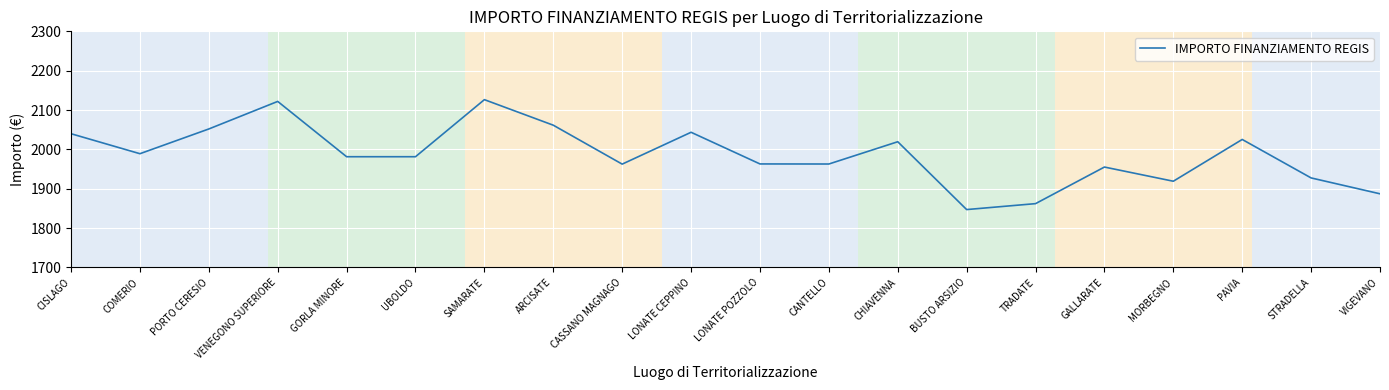

What is the difference between the maximum and minimum values?

279.4